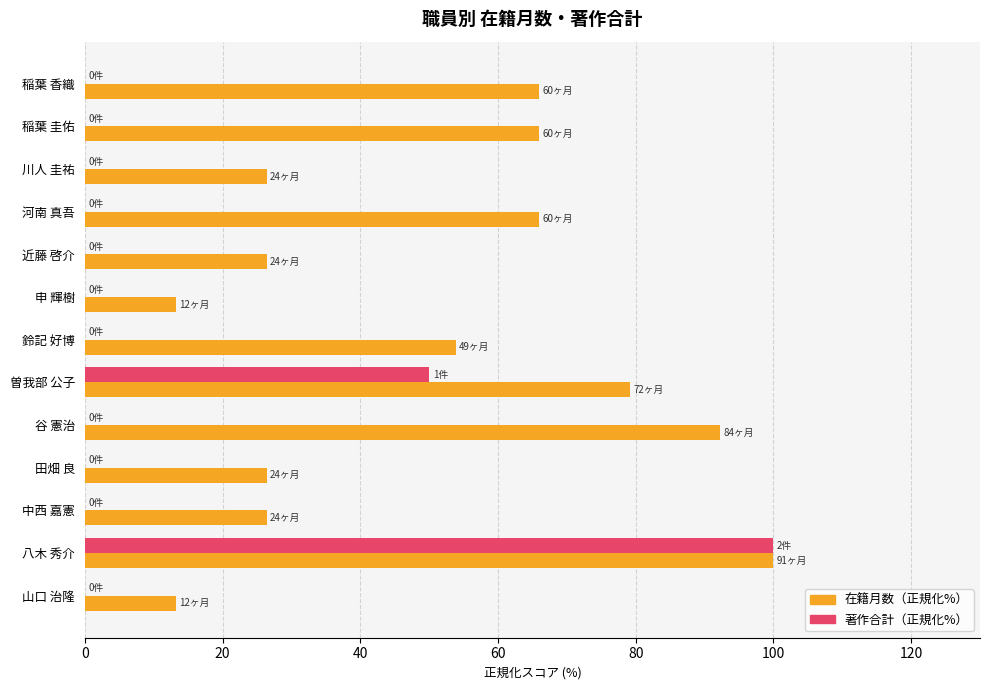

Which series has the largest total across all categories?

在籍月数（正規化%）